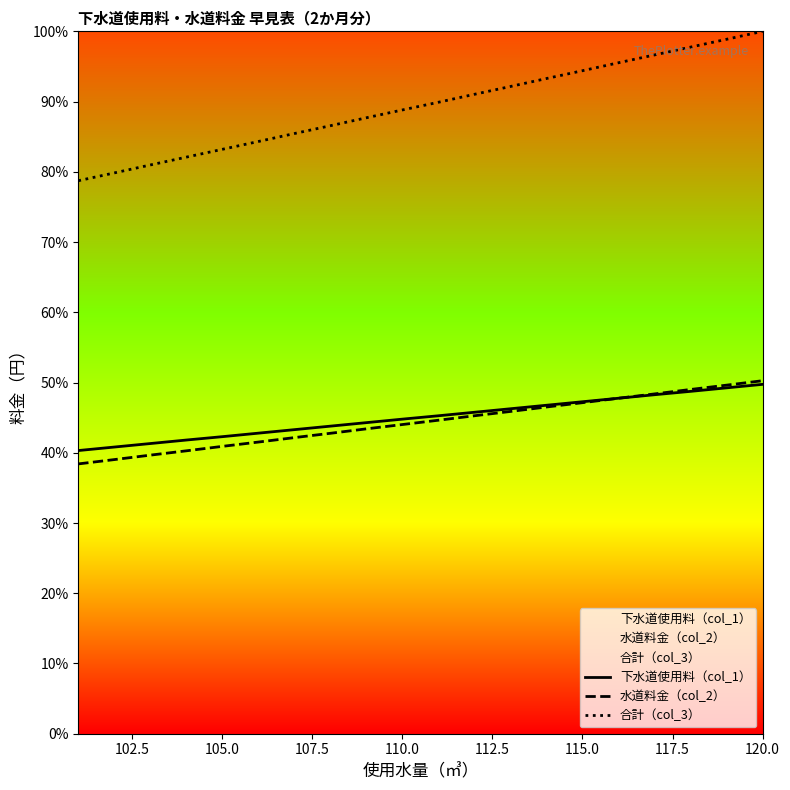

Does the chart have visible grid lines?

No